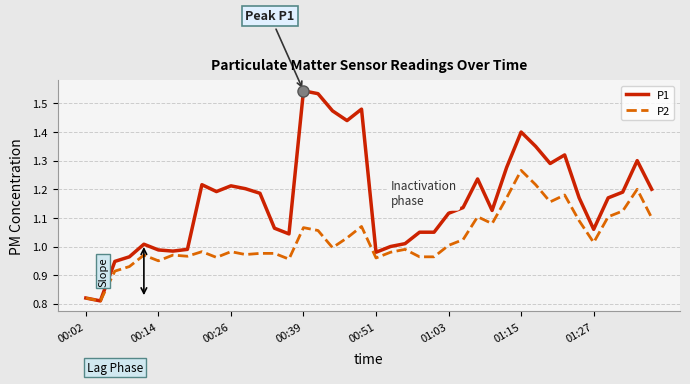

In P2, how many points are lower than both neighbors (excluding endpoints)?

12